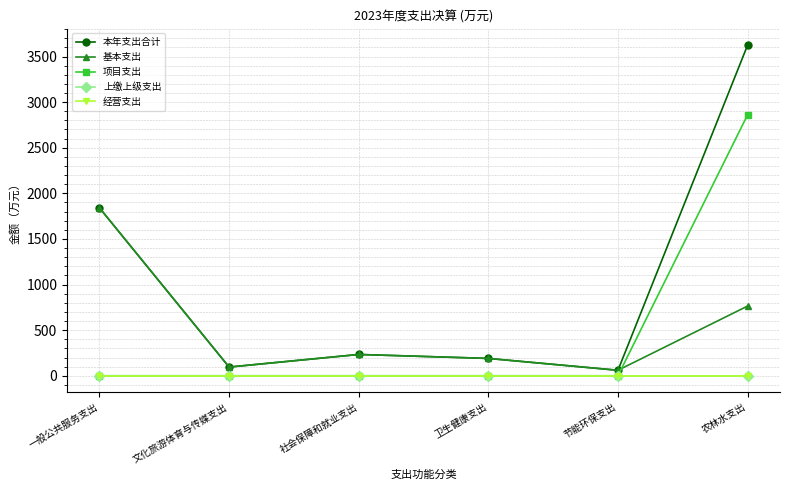

What is the label of the 3rd point from the right?

卫生健康支出